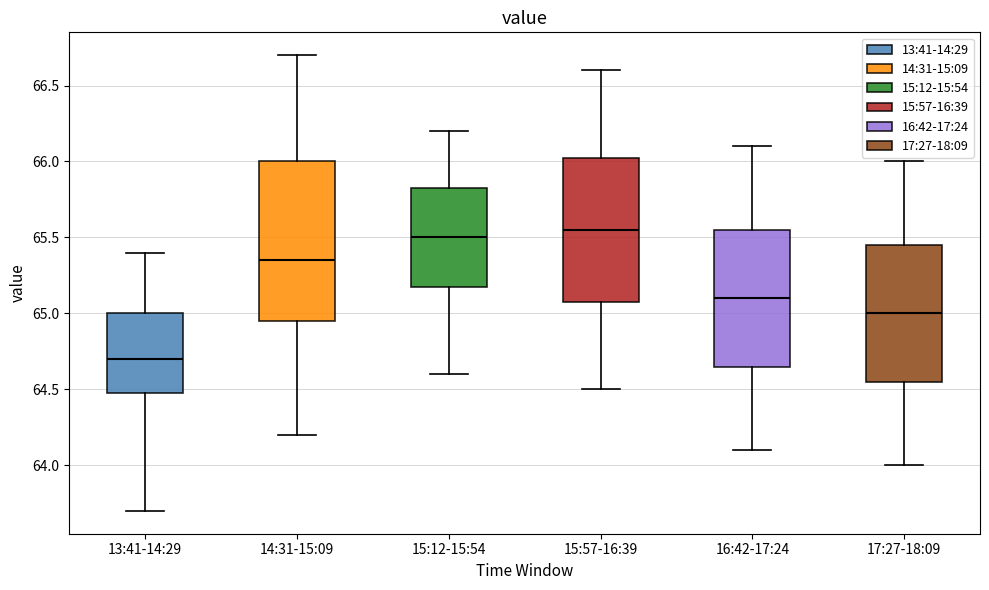

Reading left to right, read every box against the y-axis: the position of its median line, the range the box covers, and the ends of its whiskers. The values are not printed on the chart, so give them approximately, as read against the axis.

13:41-14:29: median 64.70, box 64.50 to 65.00, whiskers 63.70 to 65.40
14:31-15:09: median 65.35, box 64.95 to 66.00, whiskers 64.20 to 66.70
15:12-15:54: median 65.50, box 65.20 to 65.85, whiskers 64.60 to 66.20
15:57-16:39: median 65.55, box 65.10 to 66.05, whiskers 64.50 to 66.60
16:42-17:24: median 65.10, box 64.65 to 65.55, whiskers 64.10 to 66.10
17:27-18:09: median 65.00, box 64.55 to 65.45, whiskers 64.00 to 66.00